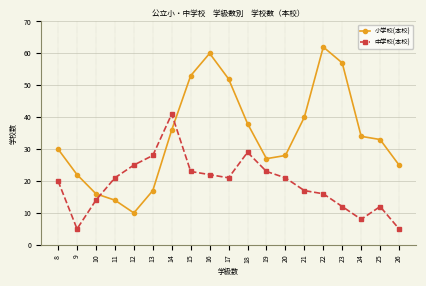

In 小学校(本校), how many points are lower than both neighbors (excluding endpoints)?

2